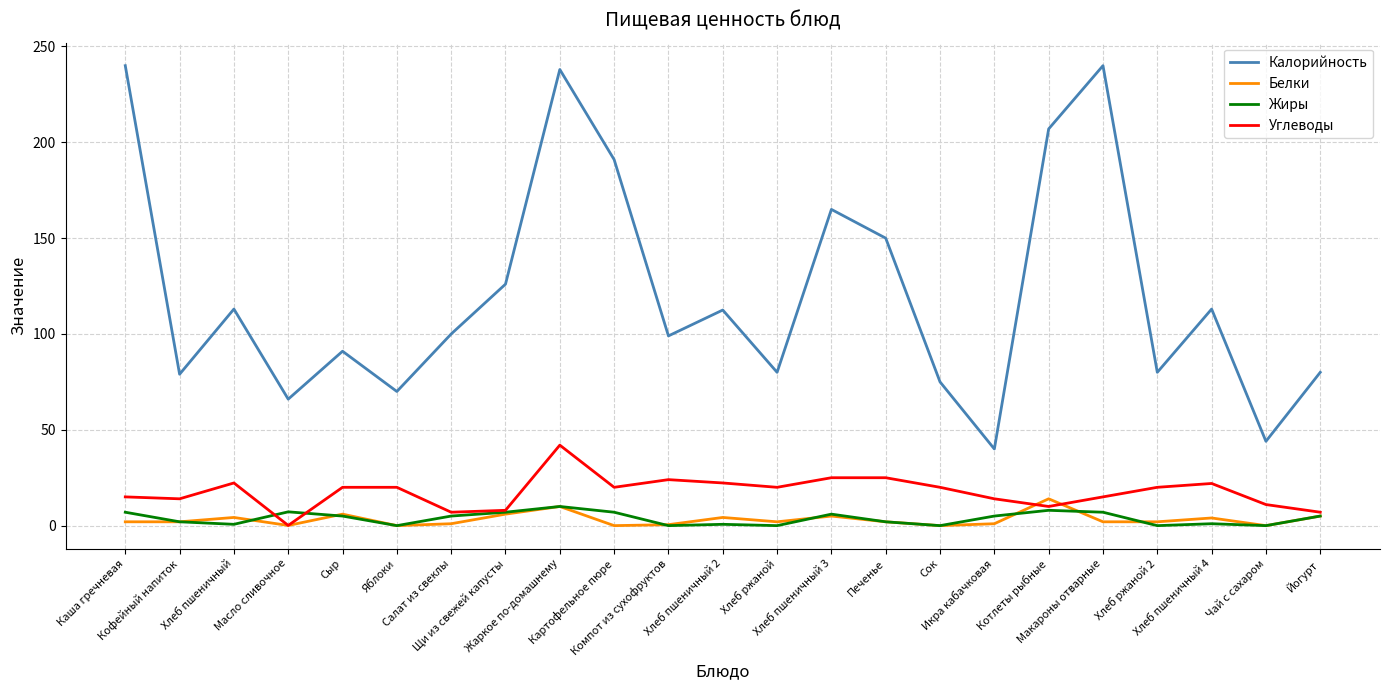

Is this an area chart (filled region under the line)?

No